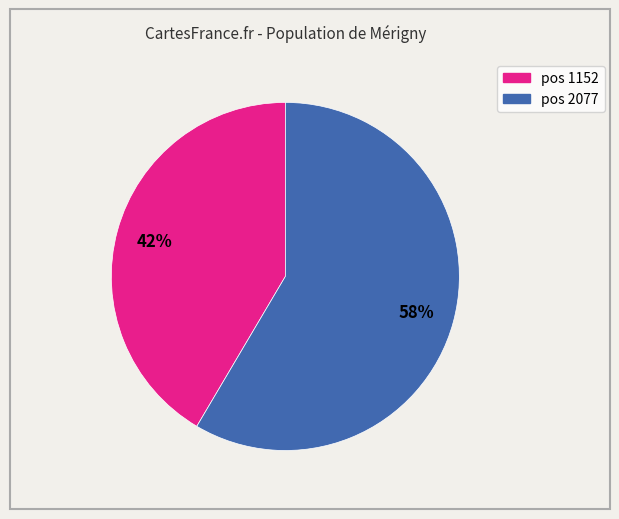

To the nearest percent, what is the average slice percentage?

50%